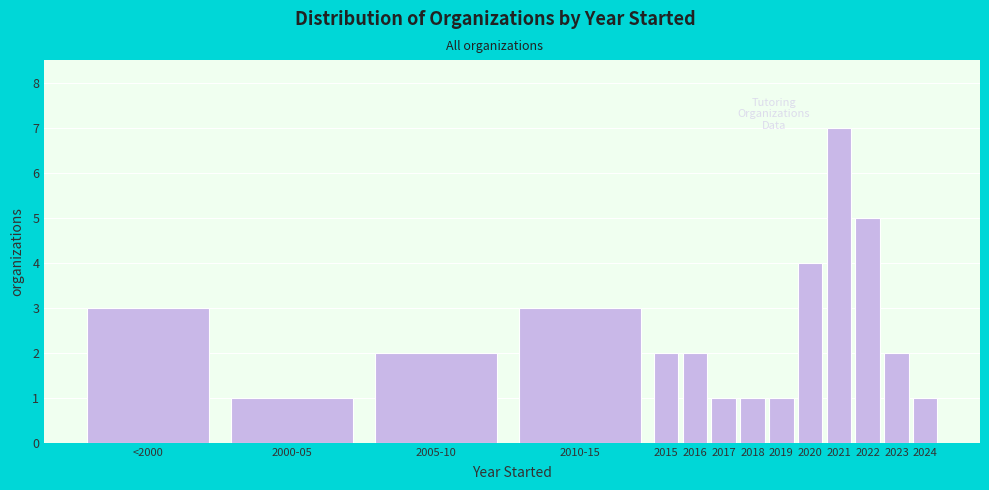

Reading left to right, transcribe all the data shown in this chart.

3	1	2	3	2	2	1	1	1	4	7	5	2	1